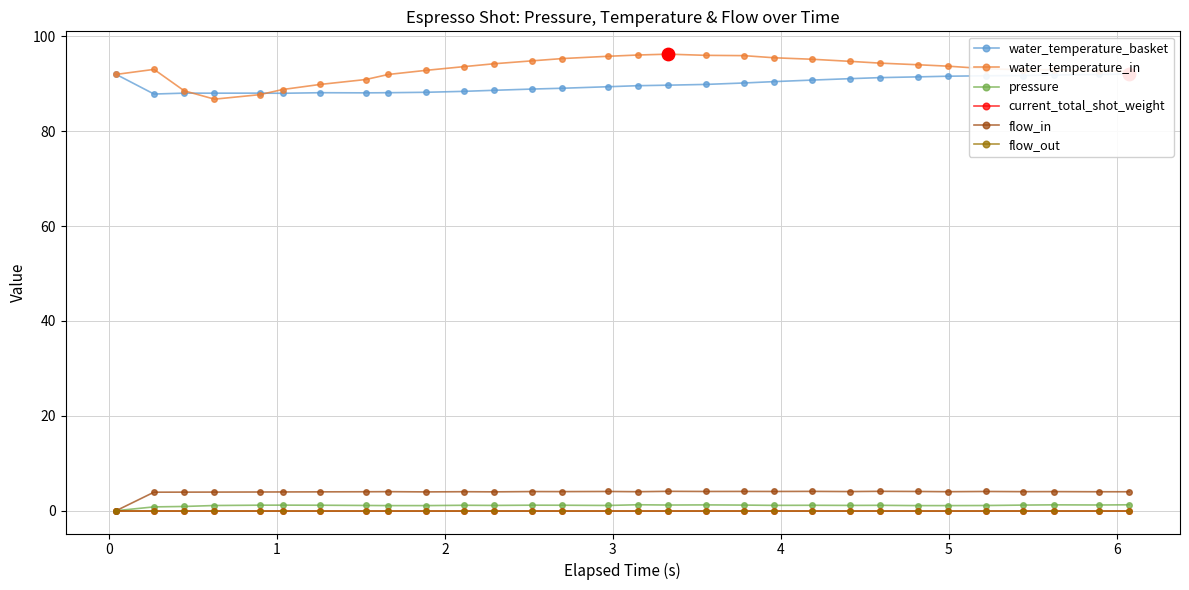

Is the value of flow_out at 0 greater than the value of water_temperature_in at 19?

No